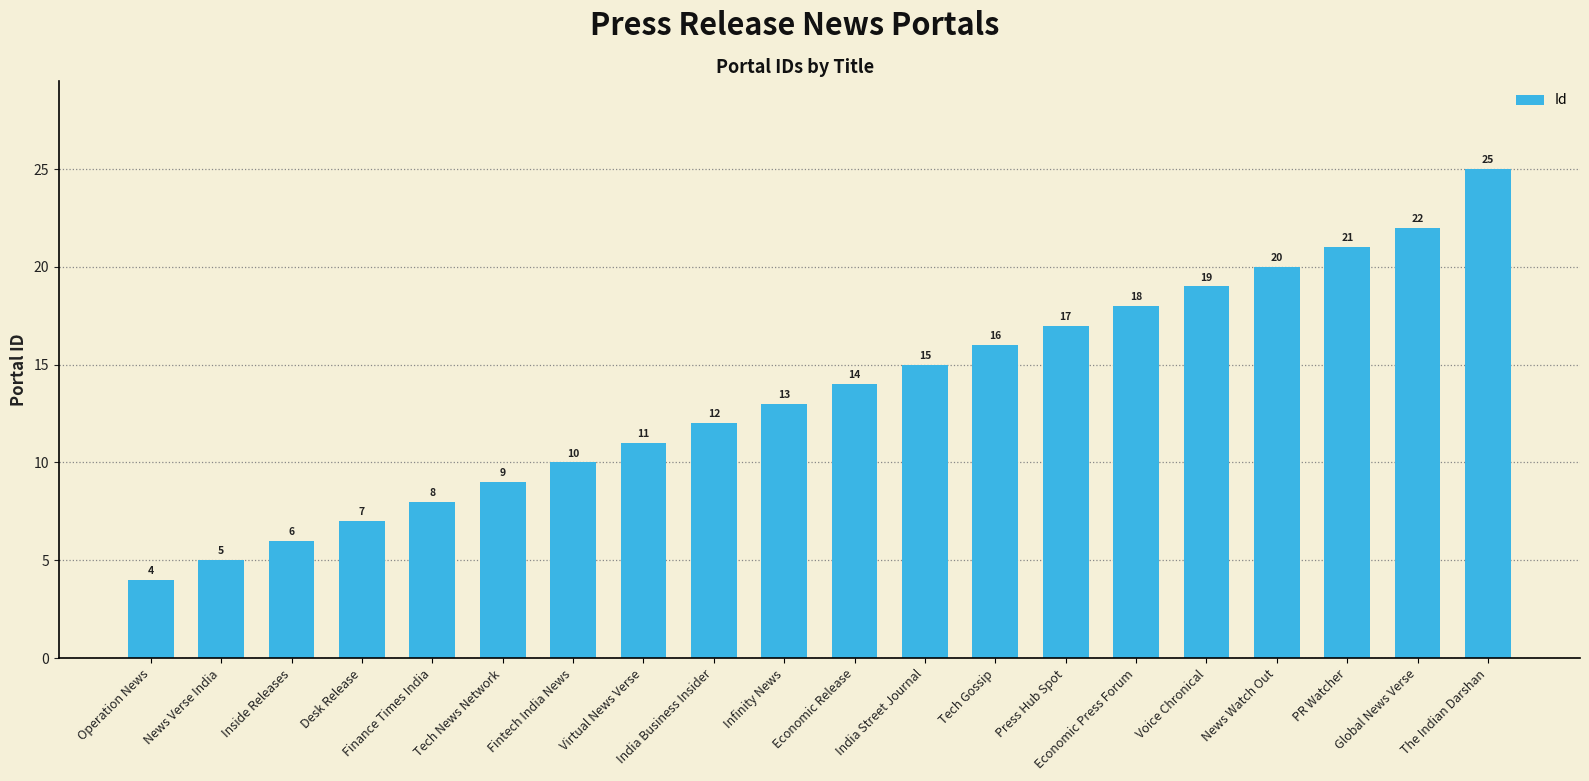

Where is the data nearest to the value 14?

Economic Release